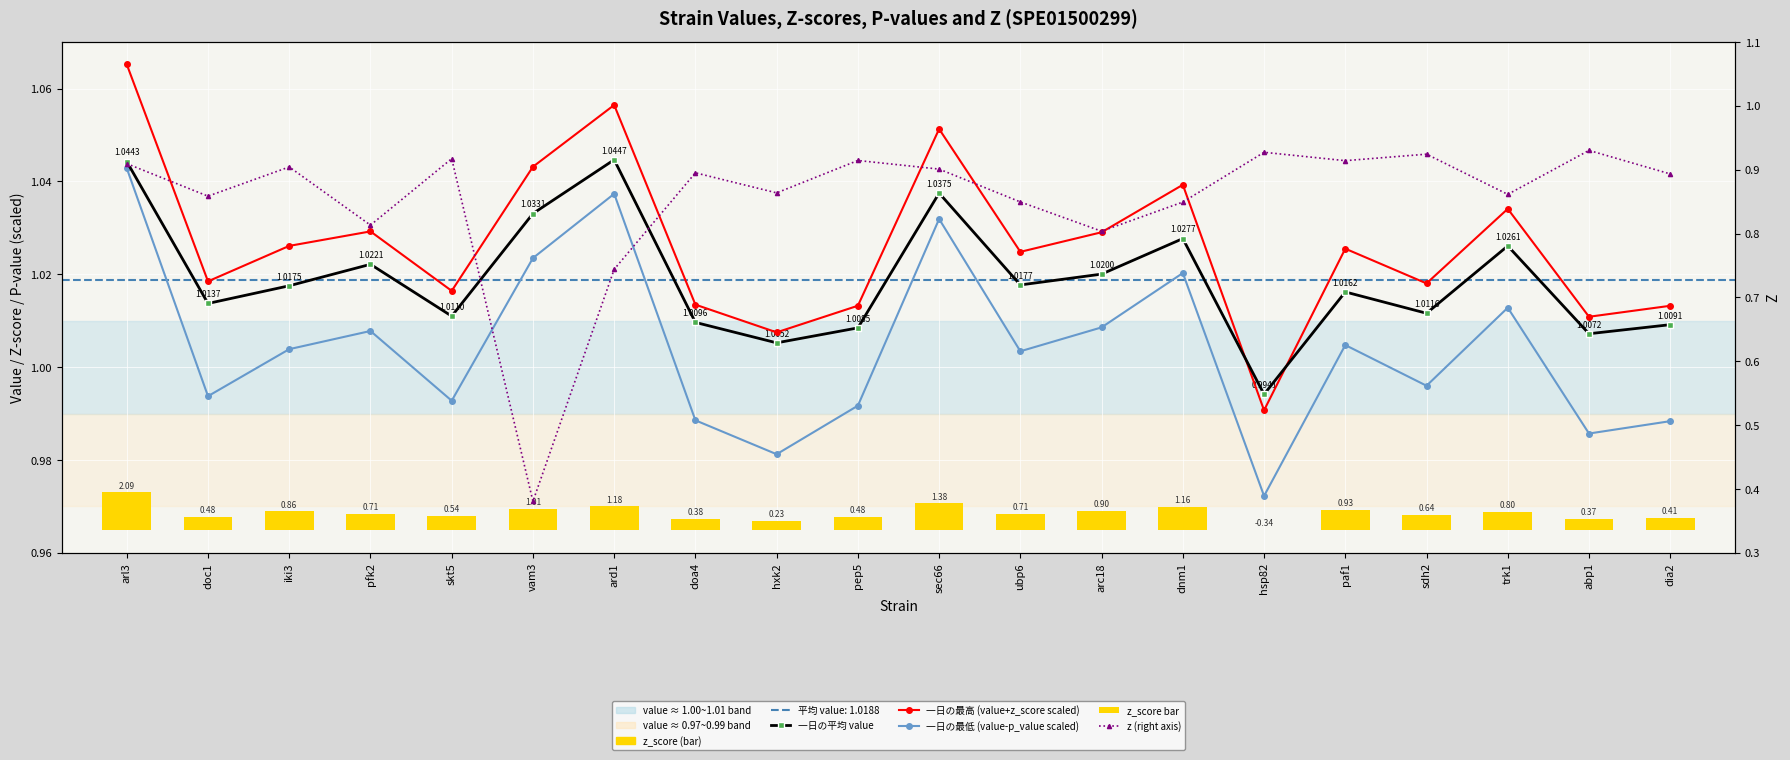

What is the spread (max minus min) of values at paf1?

0.1